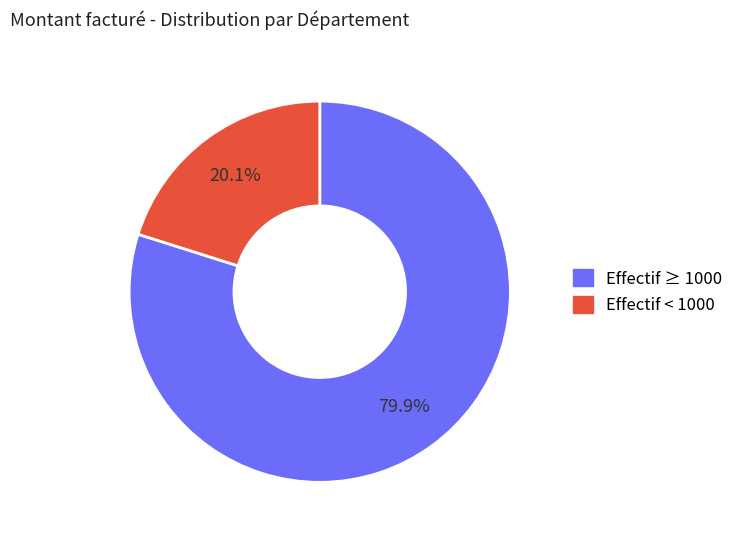

Is there a majority slice in this chart?

Yes